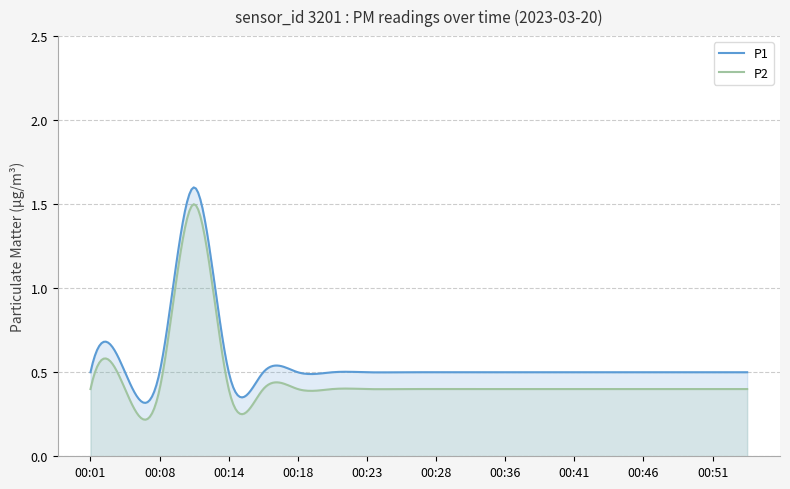

Which series has the largest range (max minus min)?

P1